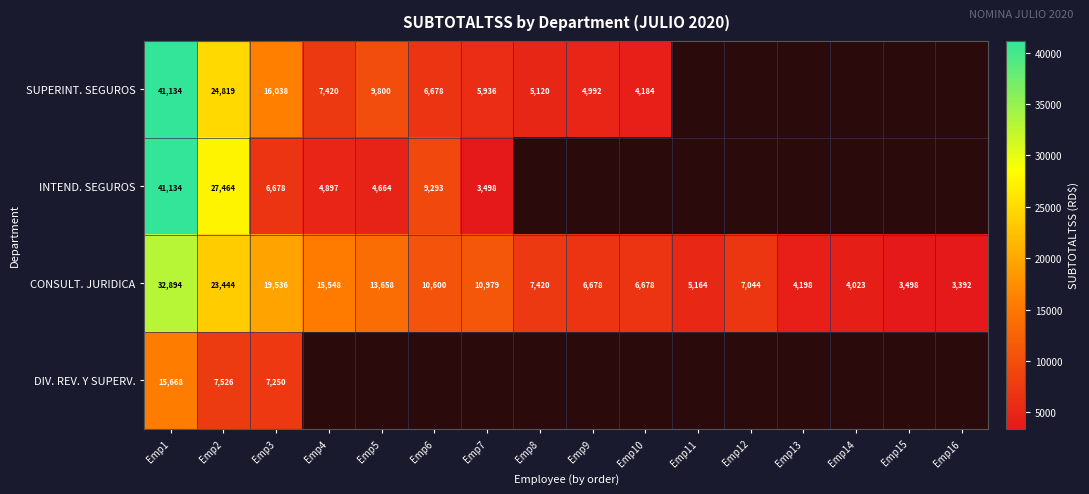

How many series are shown in this chart?

4